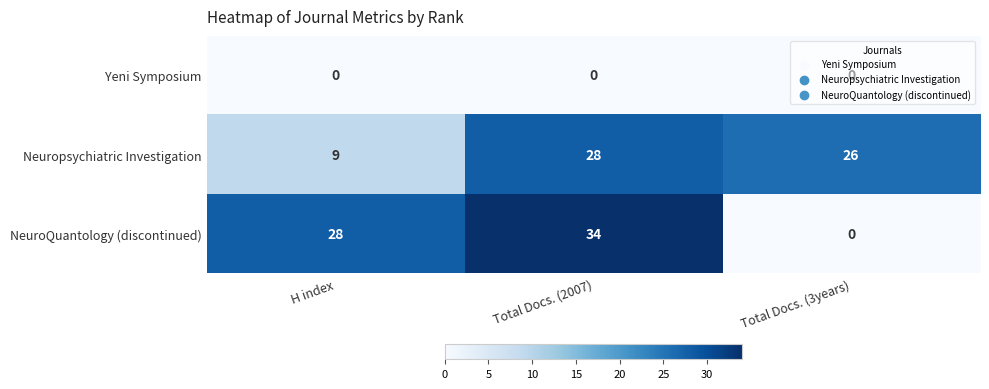

What is the difference between the highest and lowest values at Total Docs. (2007)?

34